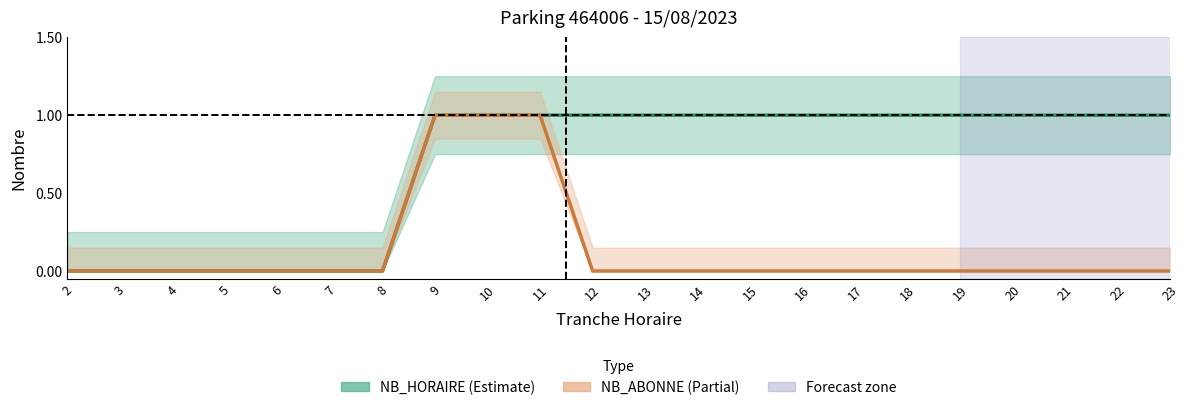

How many data points does each series have?

22